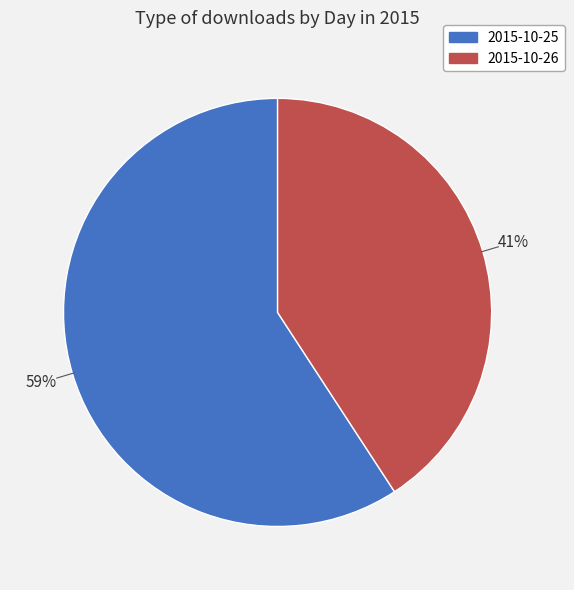

Which slice is the largest?

2015-10-25